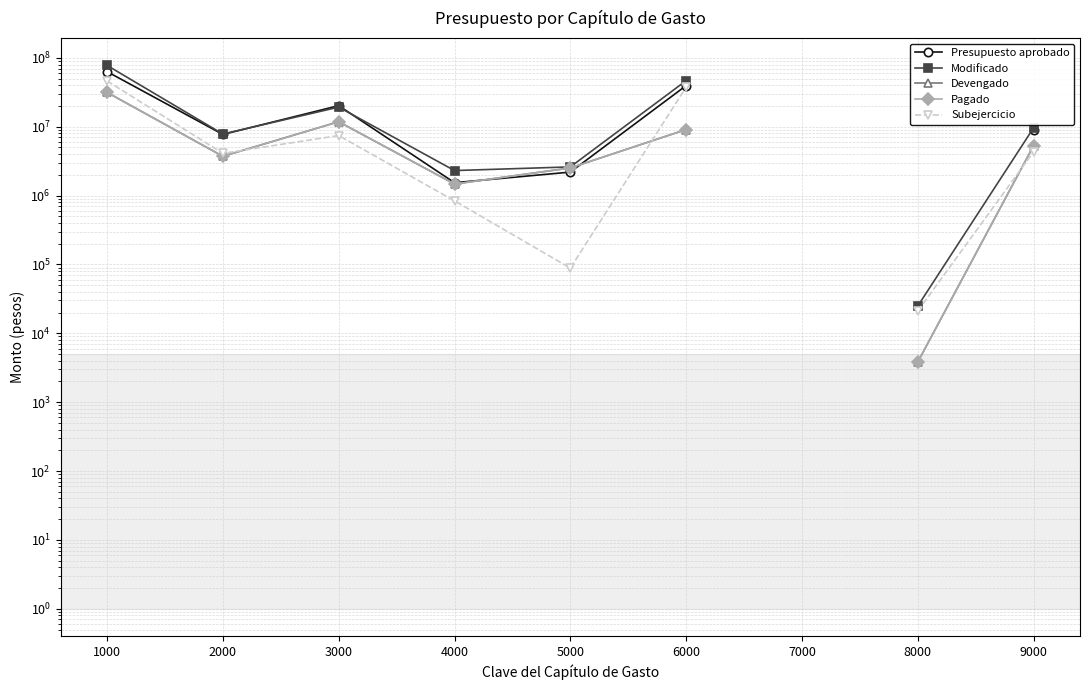

True or false: Devengado and Modificado intersect in this chart.

False